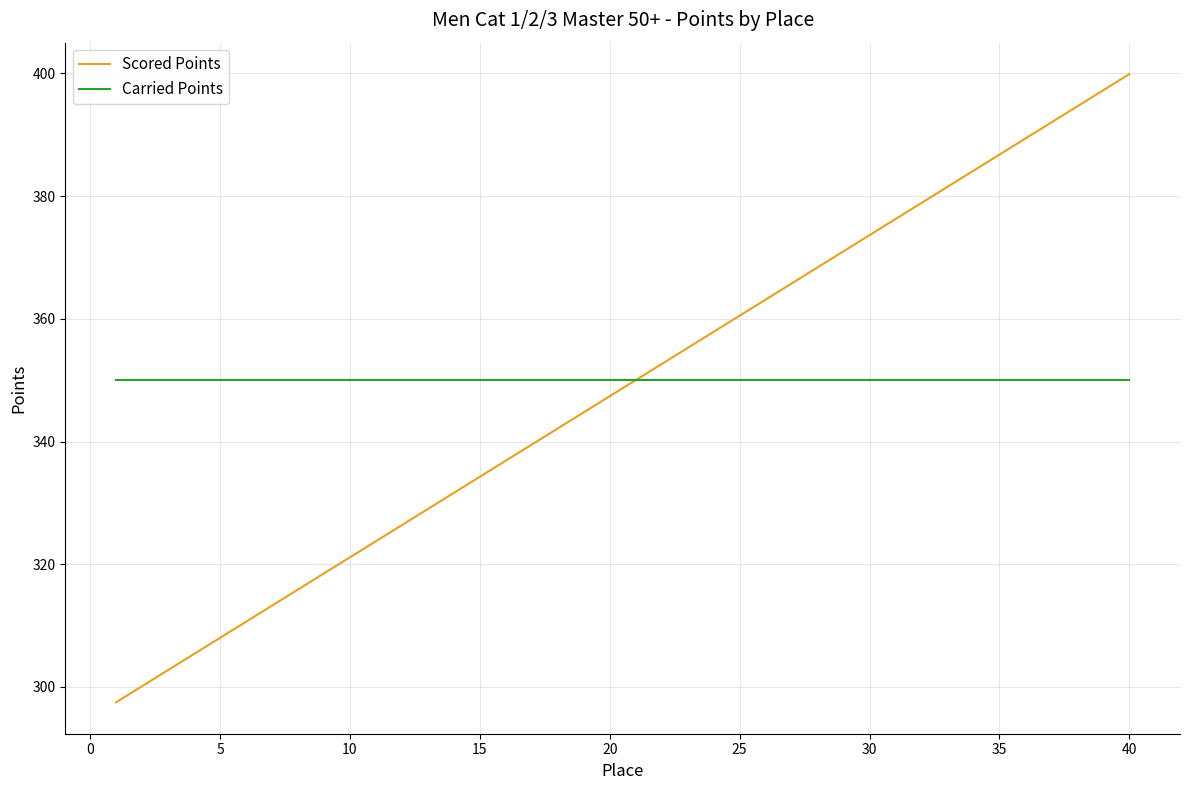

Which series has the largest range (max minus min)?

Scored Points